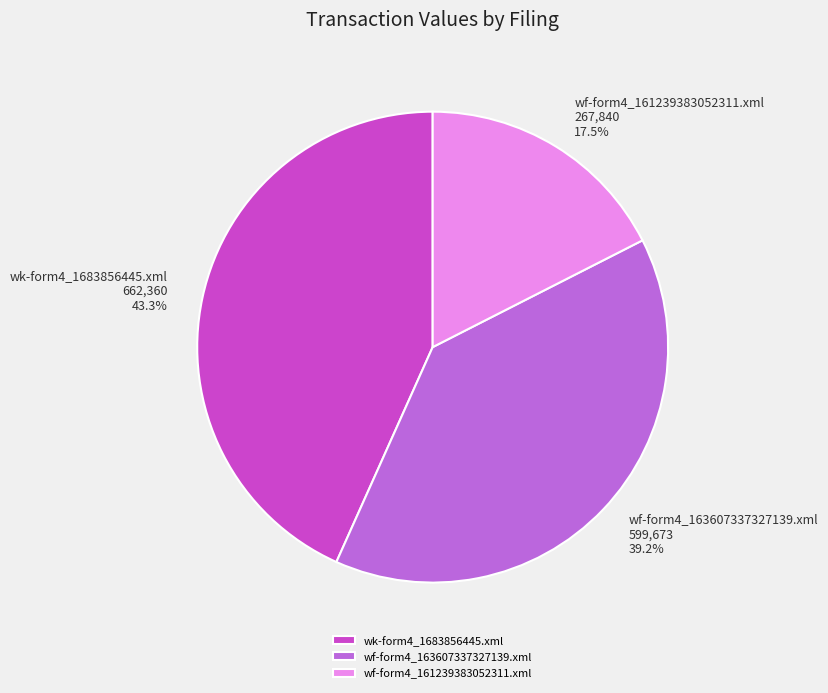

Is the sum of wf-form4_161239383052311.xml and wf-form4_163607337327139.xml greater than half?

Yes